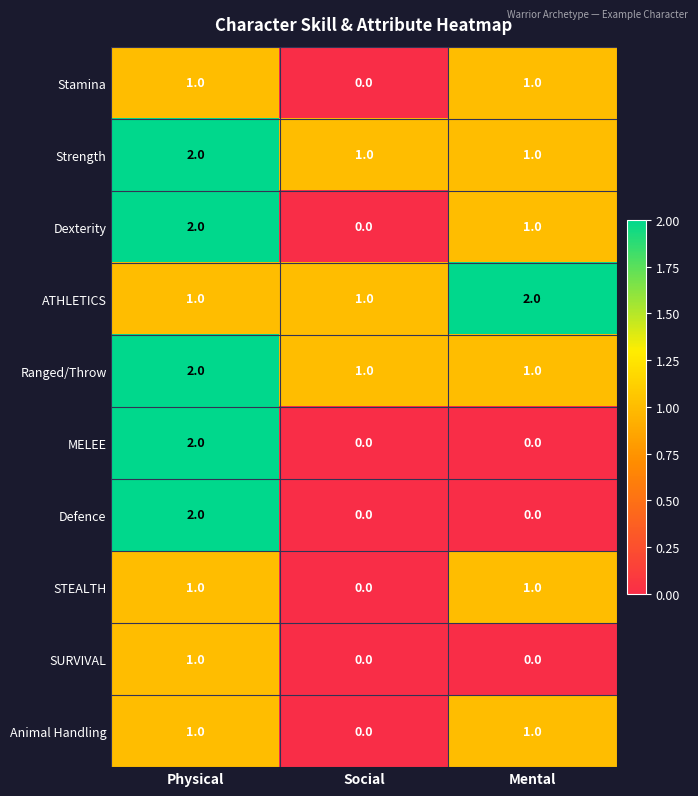

At which category is the sum across all series the highest?

Physical